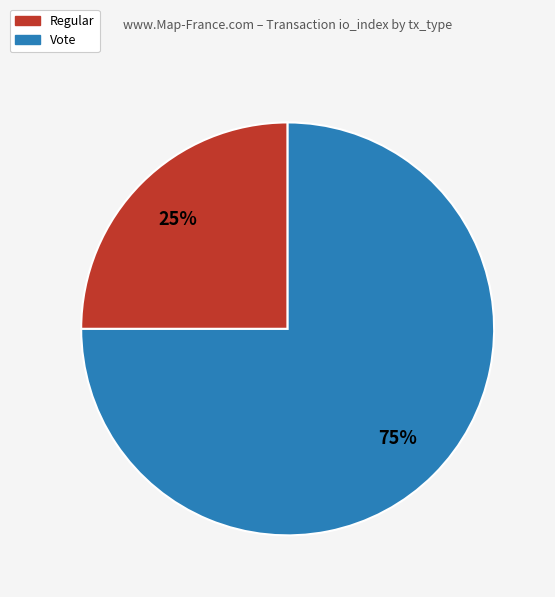

Combined, do Vote and Regular account for over 50%?

Yes